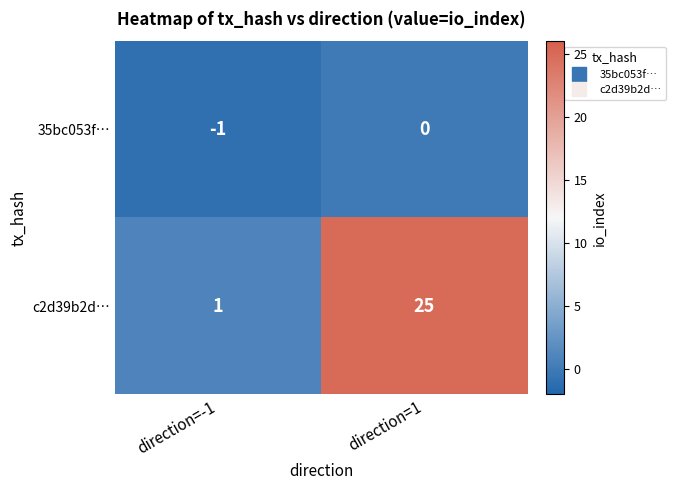

The value of 35bc053f… at direction=1 is 1. True or false?

False